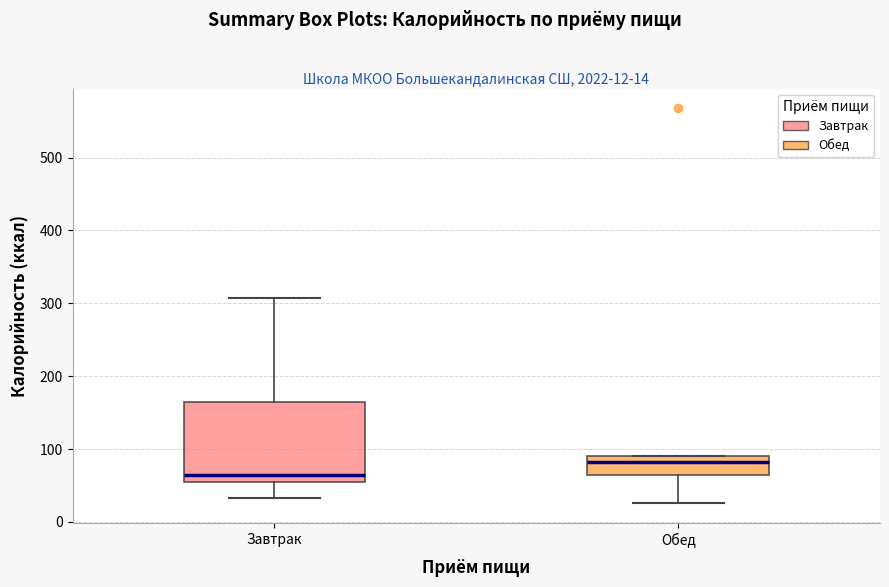

Which box has the lowest median line?

Завтрак